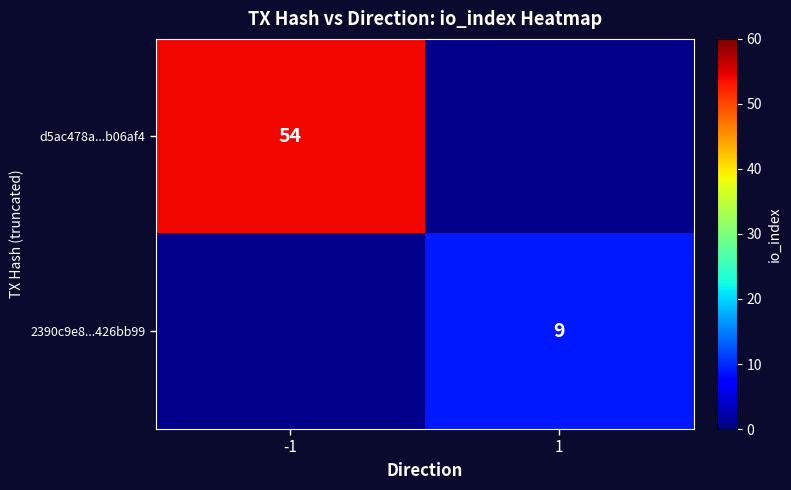

Is it true that d5ac478a...b06af4 equals 82 at -1?

False